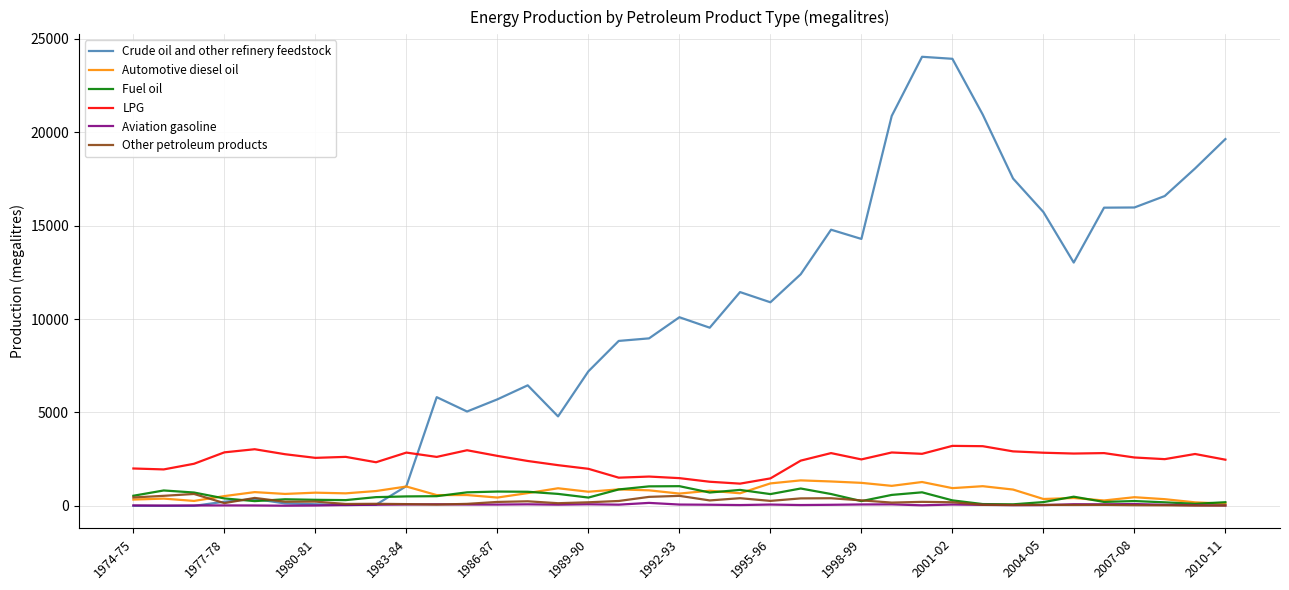

How many series are shown in this chart?

6